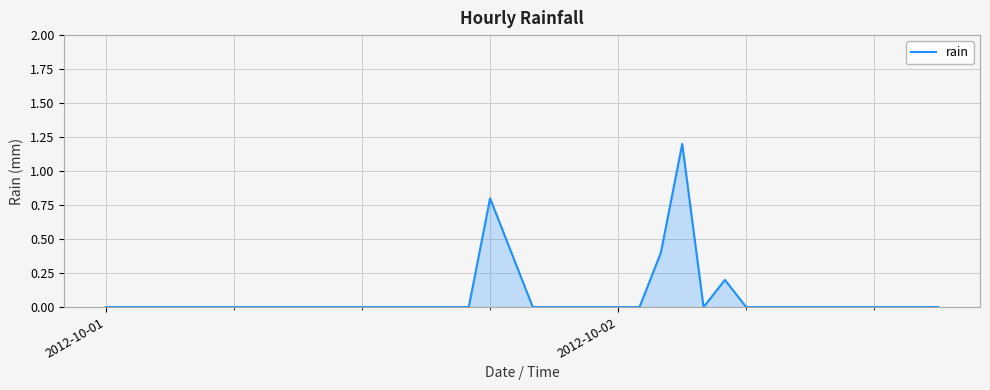

What is the greatest value displayed?

1.2